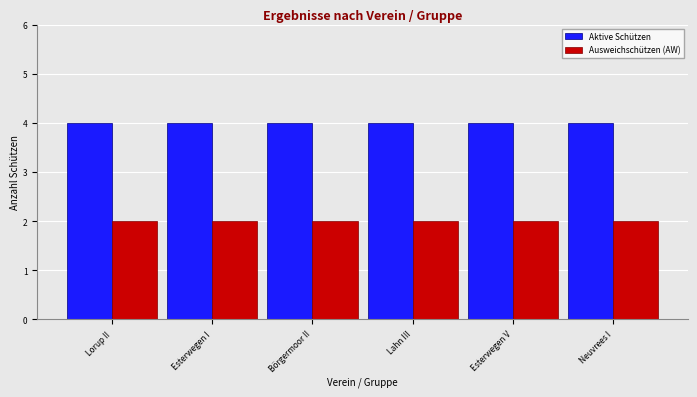

Reading left to right, transcribe all the data shown in this chart.

Aktive Schützen: 4	4	4	4	4	4
Ausweichschützen (AW): 2	2	2	2	2	2